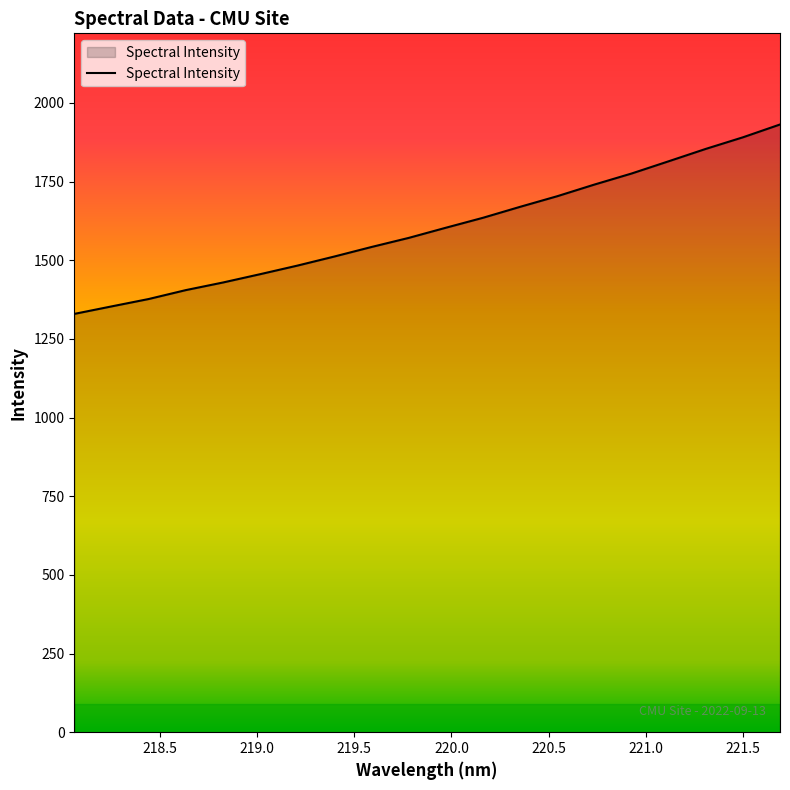

What is the smallest value displayed?

1329.3